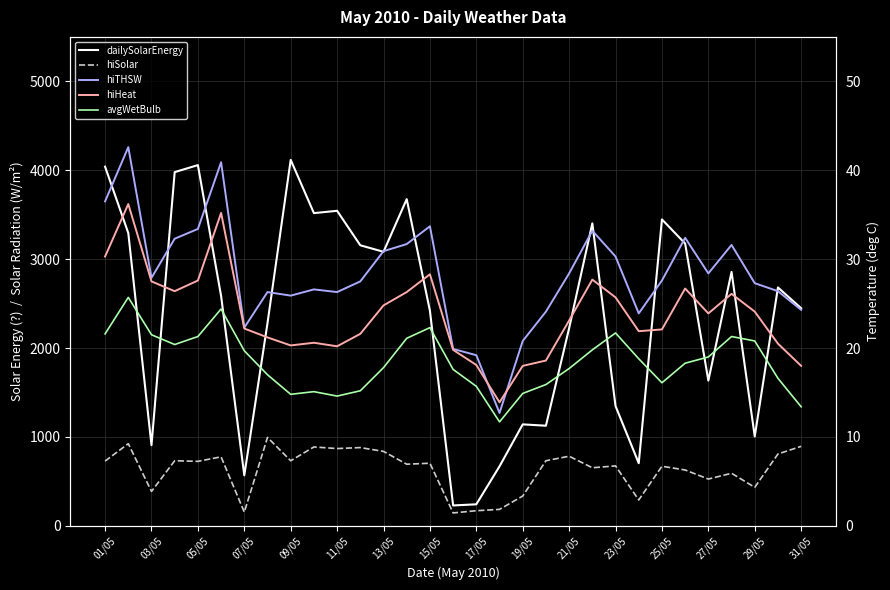

Which series has the largest total across all categories?

dailySolarEnergy